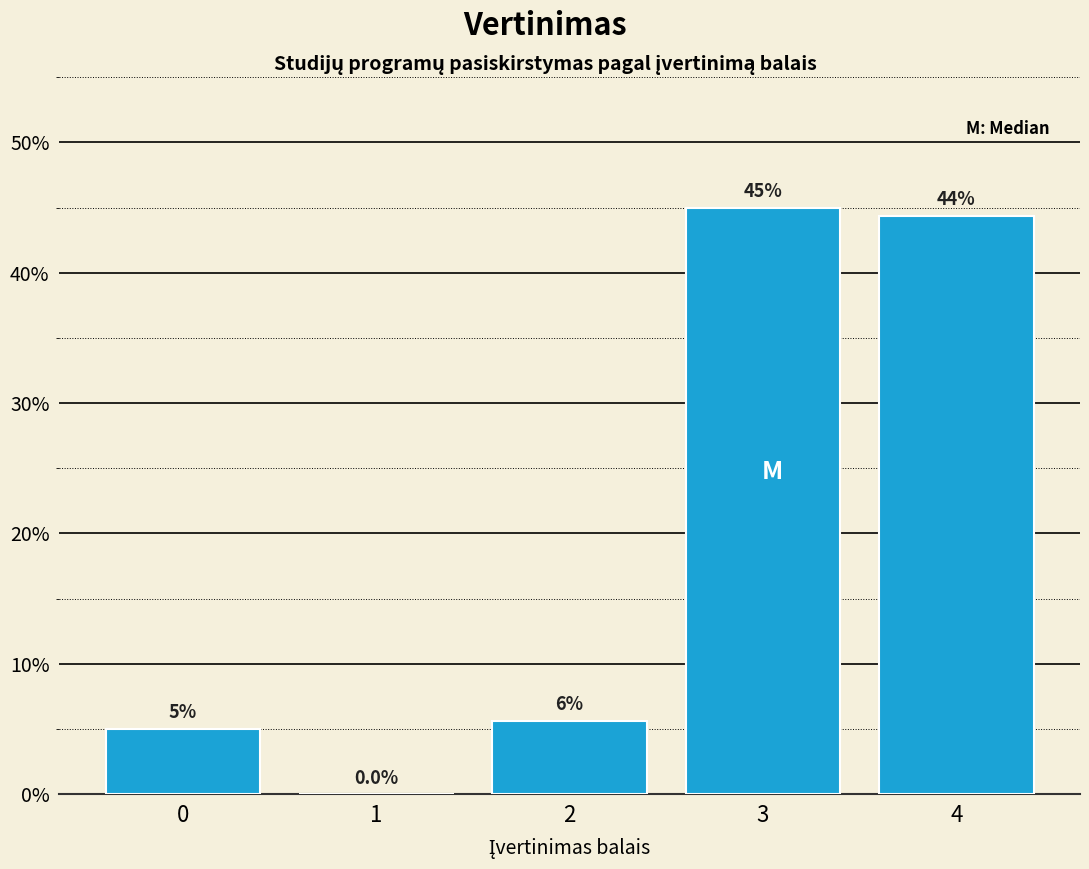

Reading right to left, what are all the values shown in this chart?

4=44.4	3=45.0	2=5.6	1=0.0	0=5.0